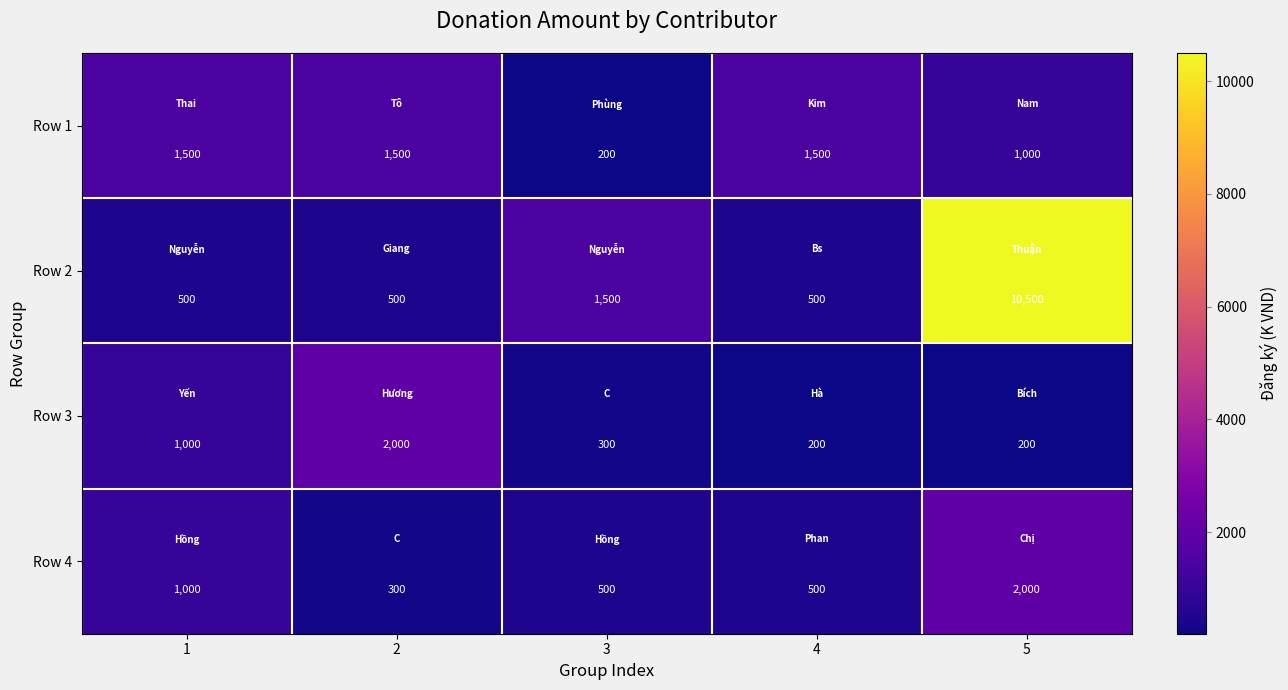

Is it true that Row 2 equals 10500 at 5?

True